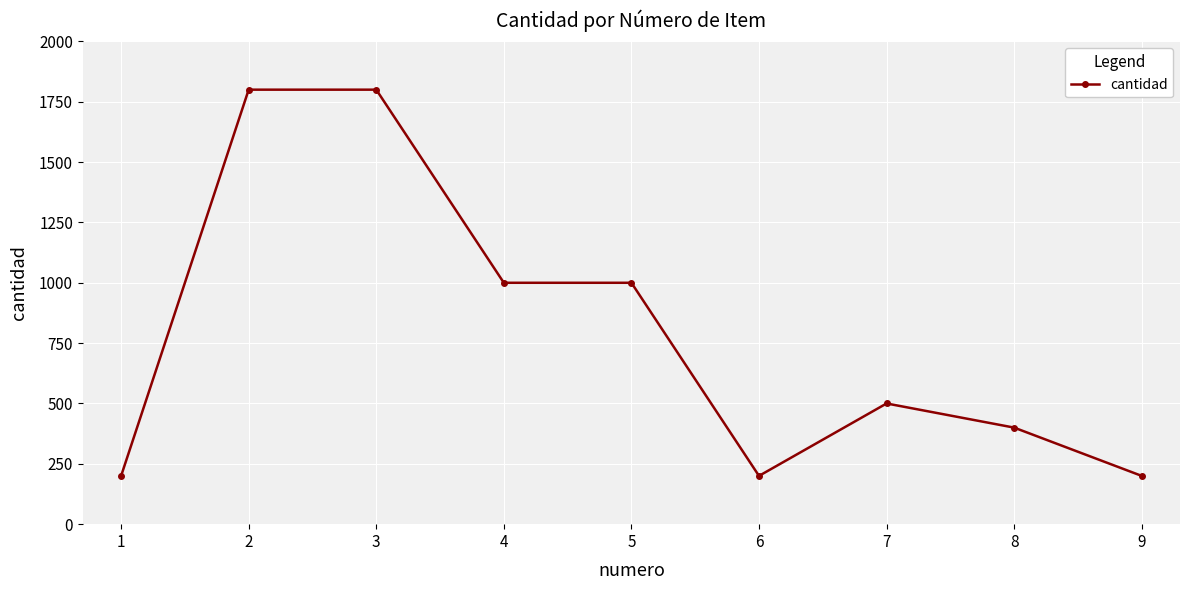

What is the maximum value shown in the chart?

1800